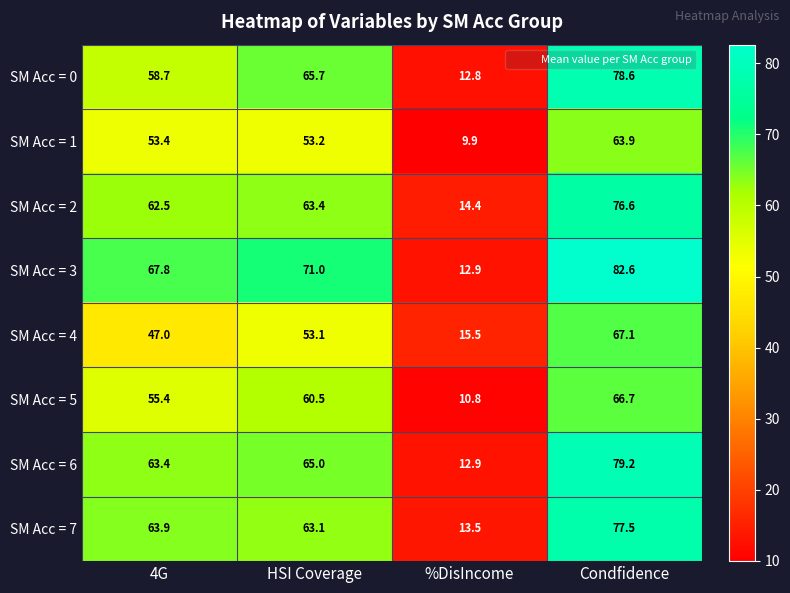

What is the average value of the SM Acc = 6 series?

55.1